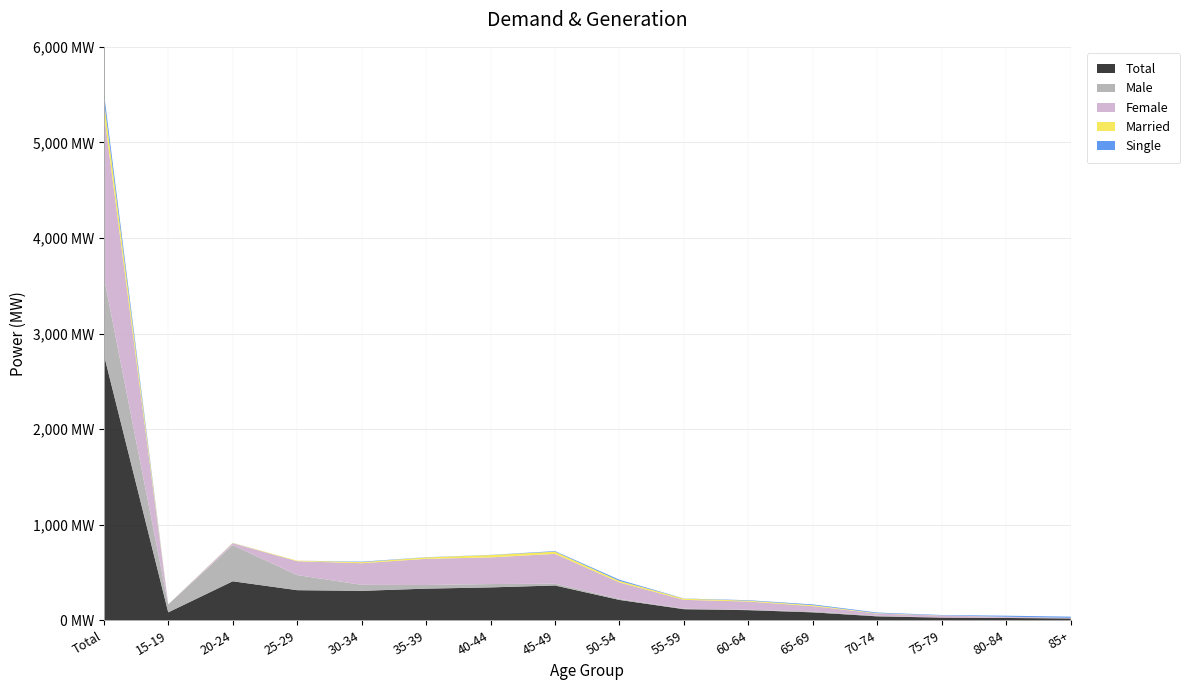

Reading left to right, transcribe all the data shown in this chart.

Total: Total=2783	15-19=83	20-24=408	25-29=315	30-34=308	35-39=331	40-44=344	45-49=364	50-54=213	55-59=116	60-64=106	65-69=83	70-74=41	75-79=28	80-84=24	85+=19
Male: Total=812	15-19=83	20-24=378	25-29=158	30-34=63	35-39=38	40-44=35	45-49=19	50-54=10	55-59=5	60-64=4	65-69=9	70-74=6	75-79=1	80-84=2	85+=1
Female: Total=1724	15-19=0	20-24=20	25-29=145	30-34=226	35-39=274	40-44=279	45-49=312	50-54=173	55-59=93	60-64=86	65-69=56	70-74=23	75-79=21	80-84=10	85+=6
Married: Total=135	15-19=0	20-24=3	25-29=6	30-34=11	35-39=15	40-44=24	45-49=23	50-54=16	55-59=12	60-64=9	65-69=10	70-74=4	75-79=1	80-84=1	85+=0
Single: Total=77	15-19=0	20-24=1	25-29=0	30-34=5	35-39=2	40-44=2	45-49=6	50-54=12	55-59=2	60-64=5	65-69=8	70-74=7	75-79=4	80-84=11	85+=12